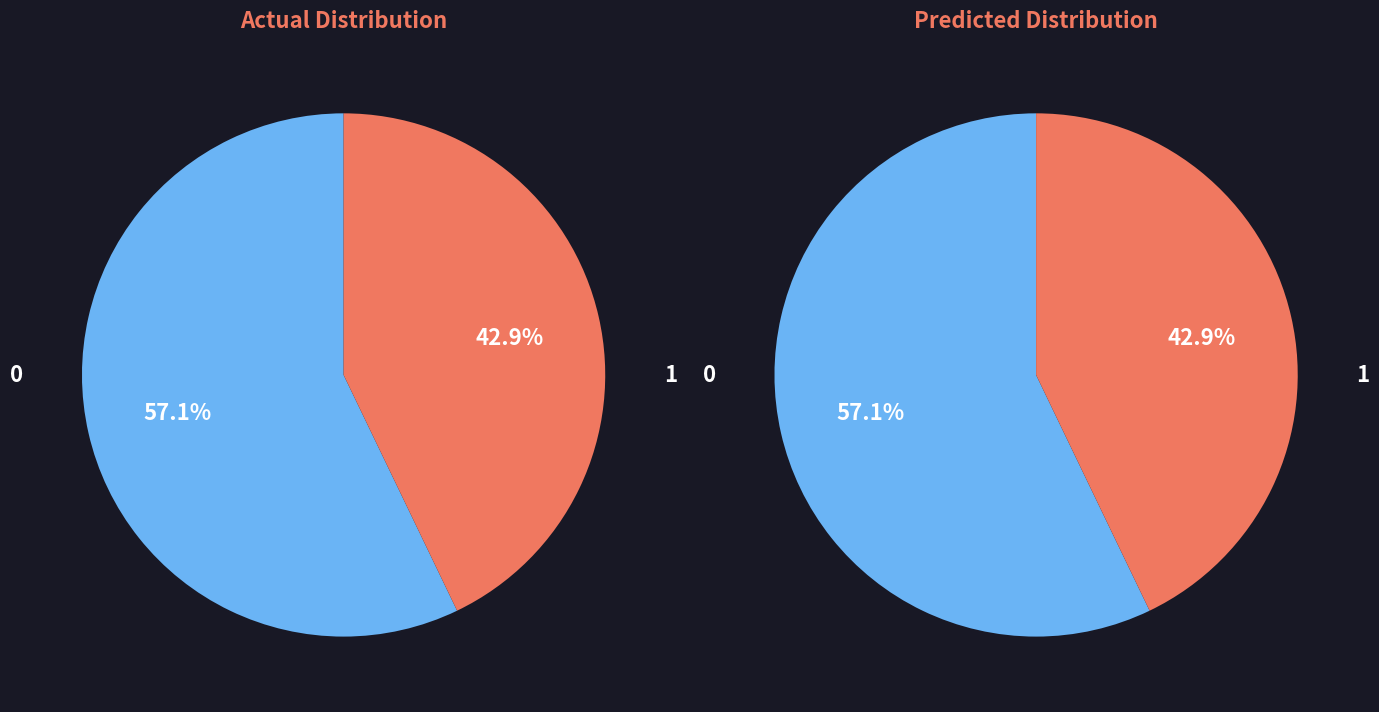

How many segments does this pie chart have?

2